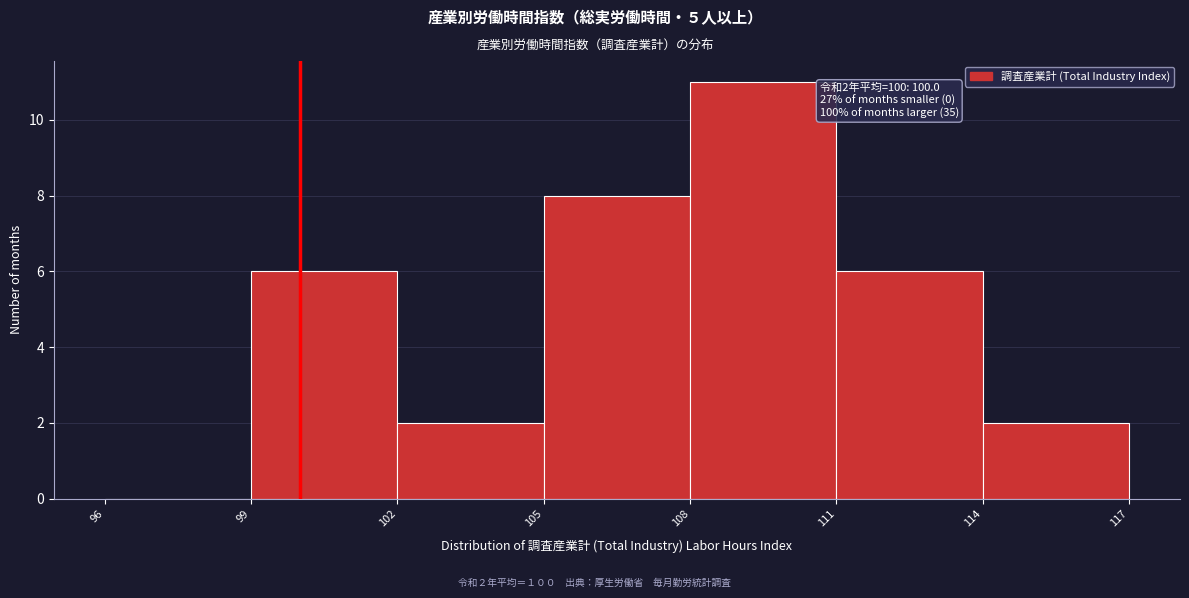

Which range on the x-axis has the tallest bar?

108 to 111